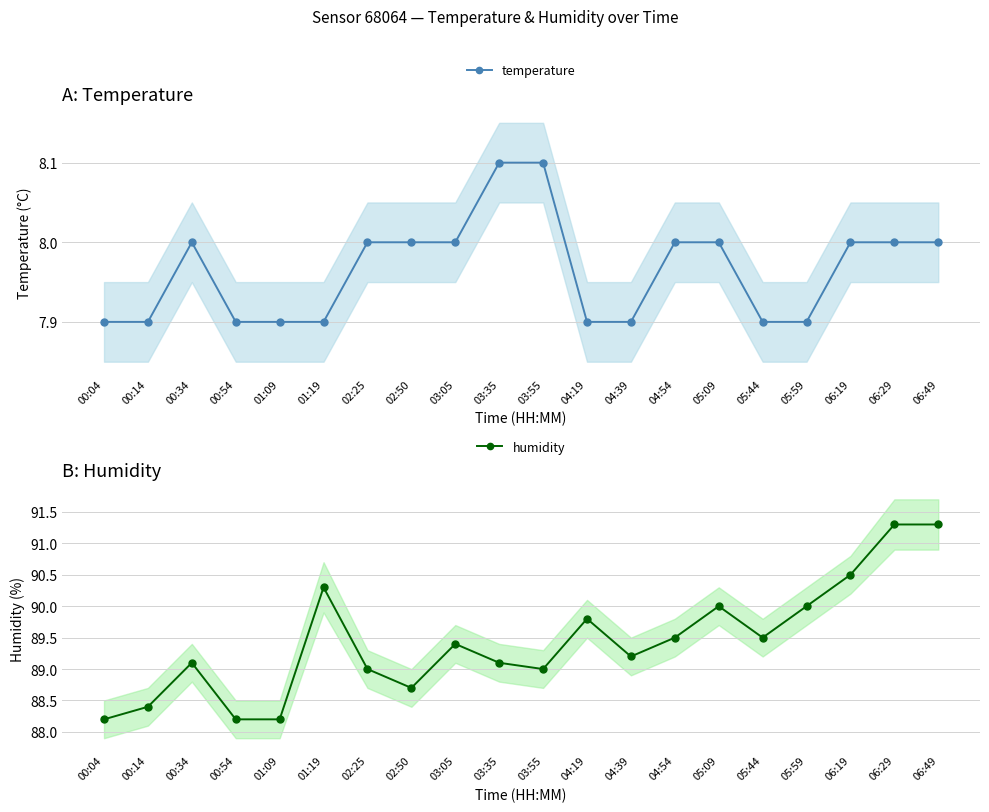

What is the spread (max minus min) of values at 04:39?

81.3